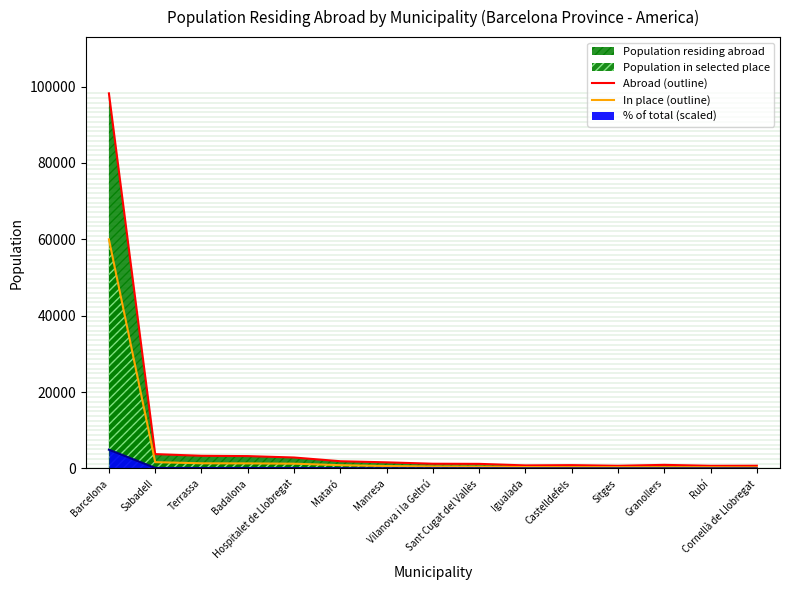

How many interior local peaks does the Abroad (outline) series have?

2